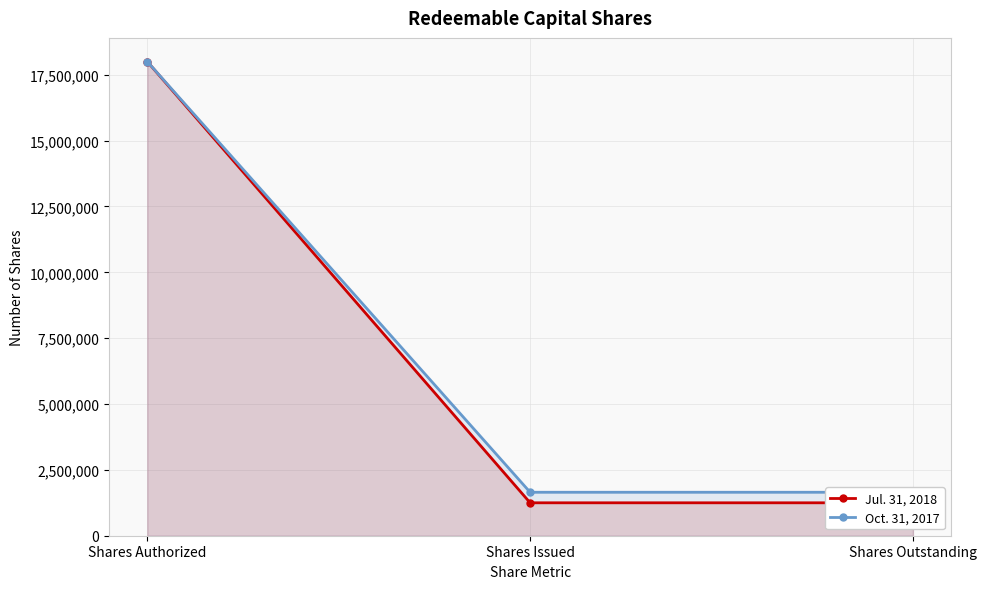

The value of Jul. 31, 2018 at Shares Issued is 1250000. True or false?

True